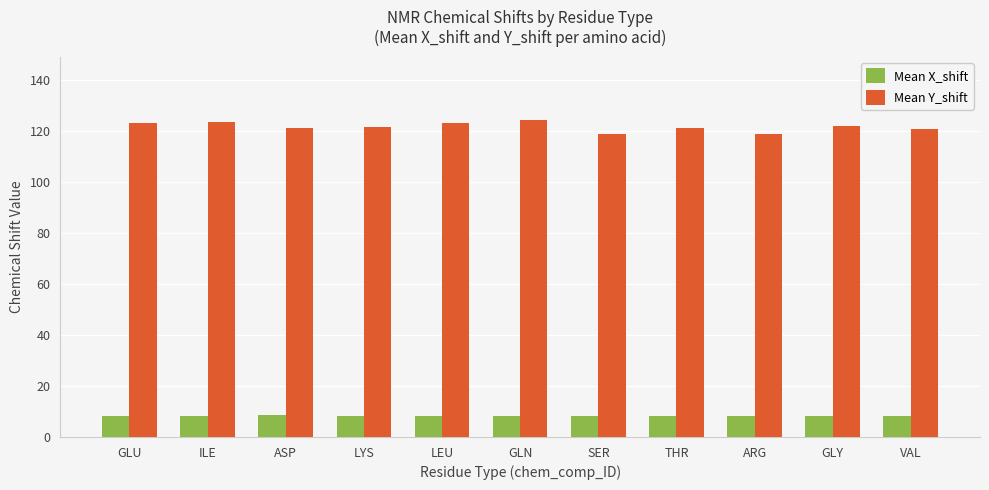

What is the spread (max minus min) of values at THR?

112.7